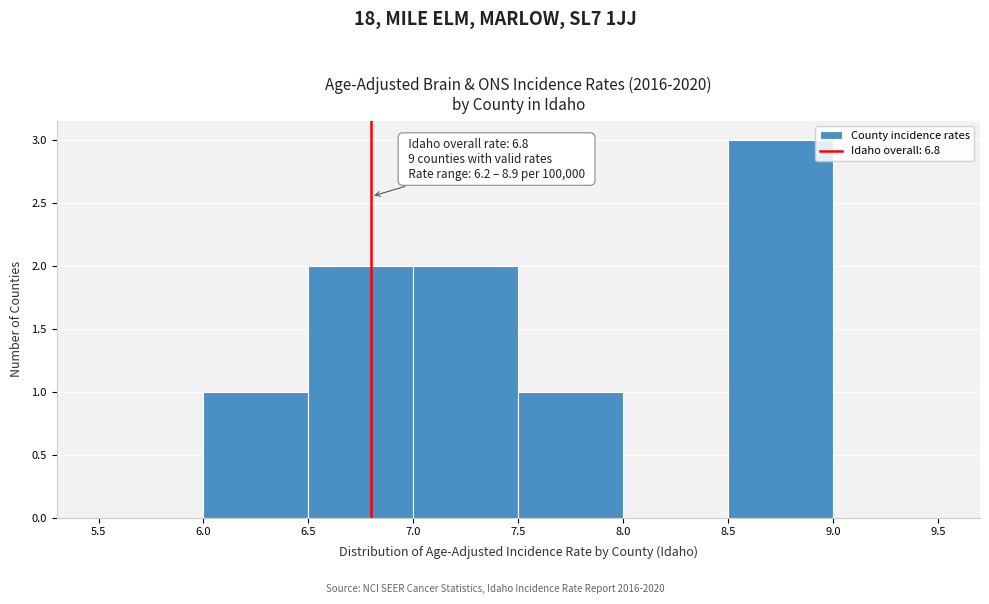

Over which range of the x-axis is the bar tallest?

8.5 to 9.0